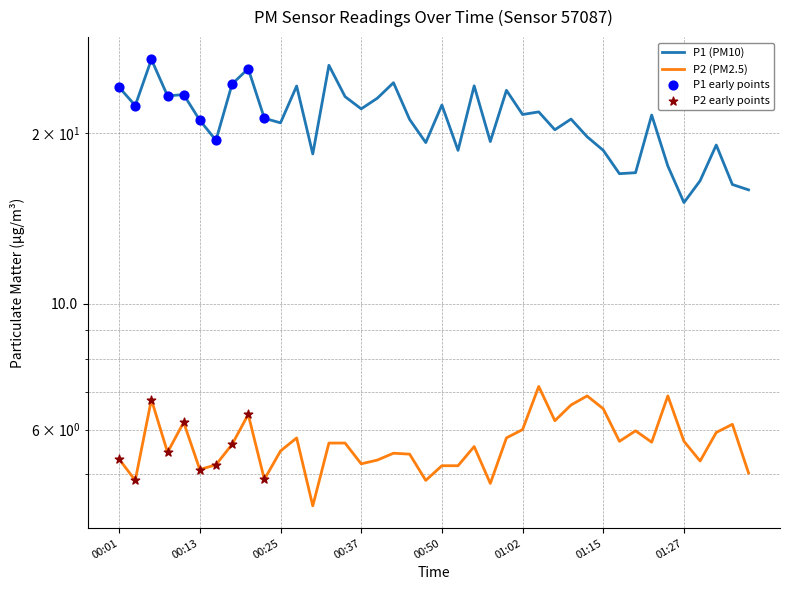

At how many categories does at least one series exceed 15?

40